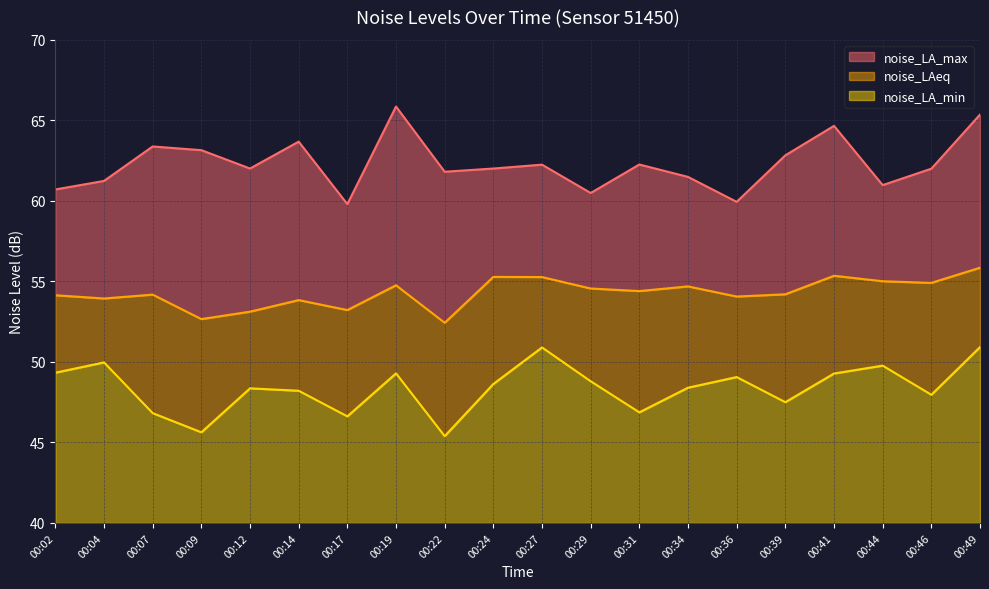

Is the value of noise_LAeq at 00:41 greater than the value of noise_LA_min at 00:46?

Yes